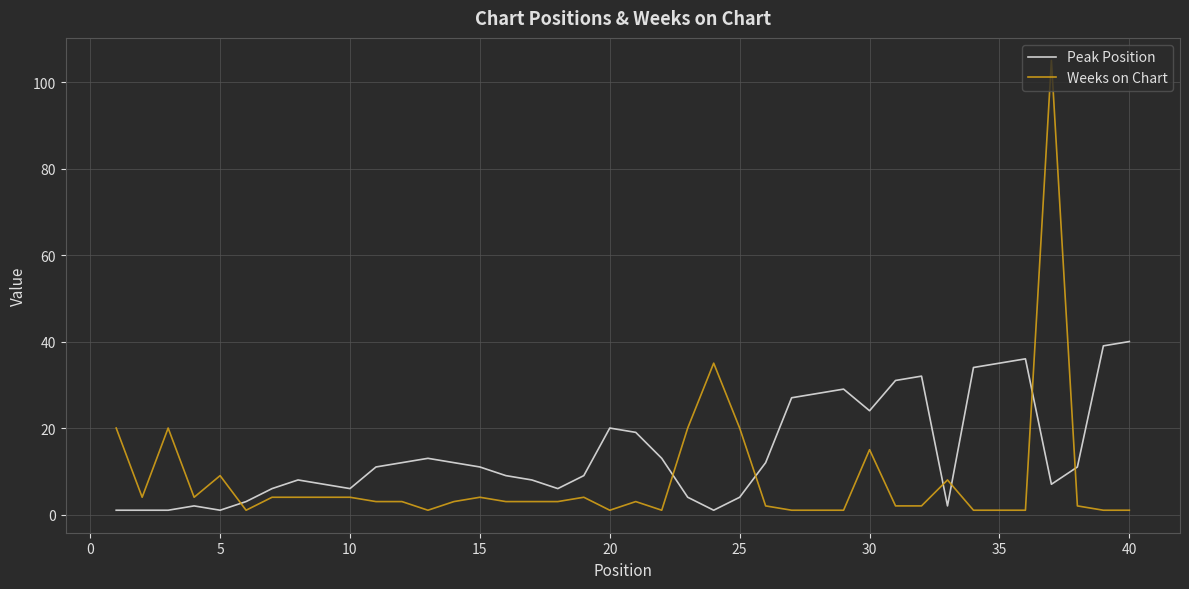

What are all the series names shown in the legend?

Peak Position, Weeks on Chart